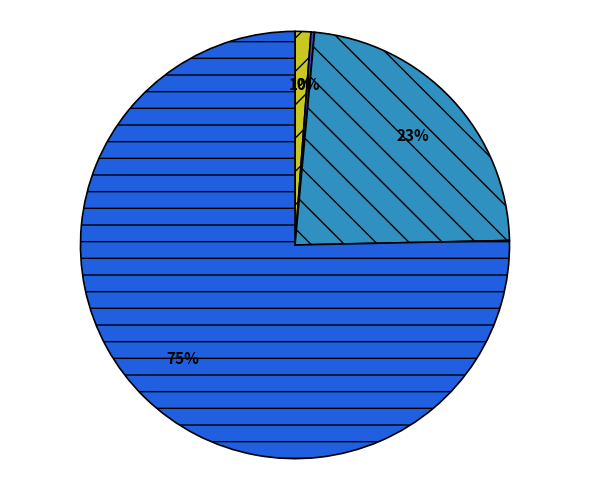

Is there a majority slice in this chart?

Yes